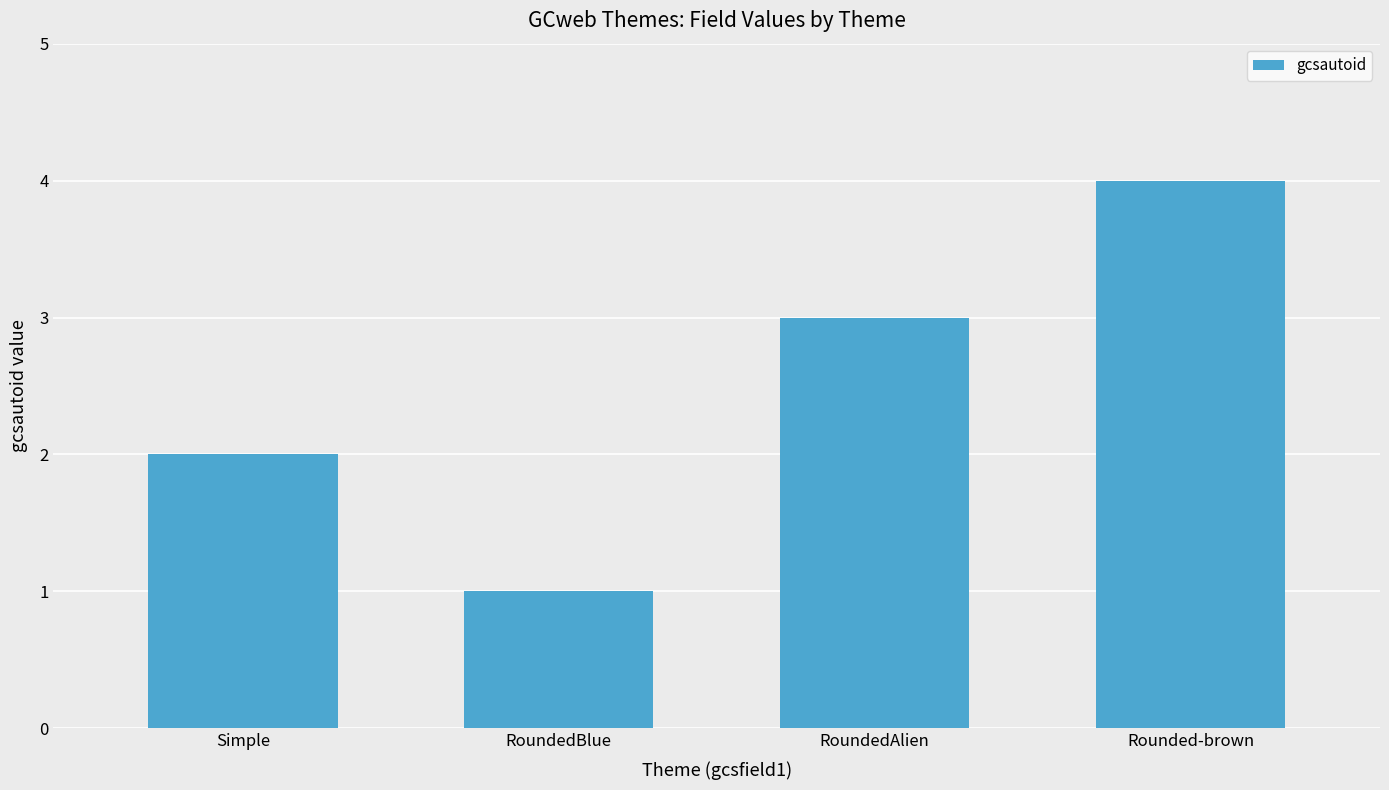

Count the values in the range 2 to 4.

3